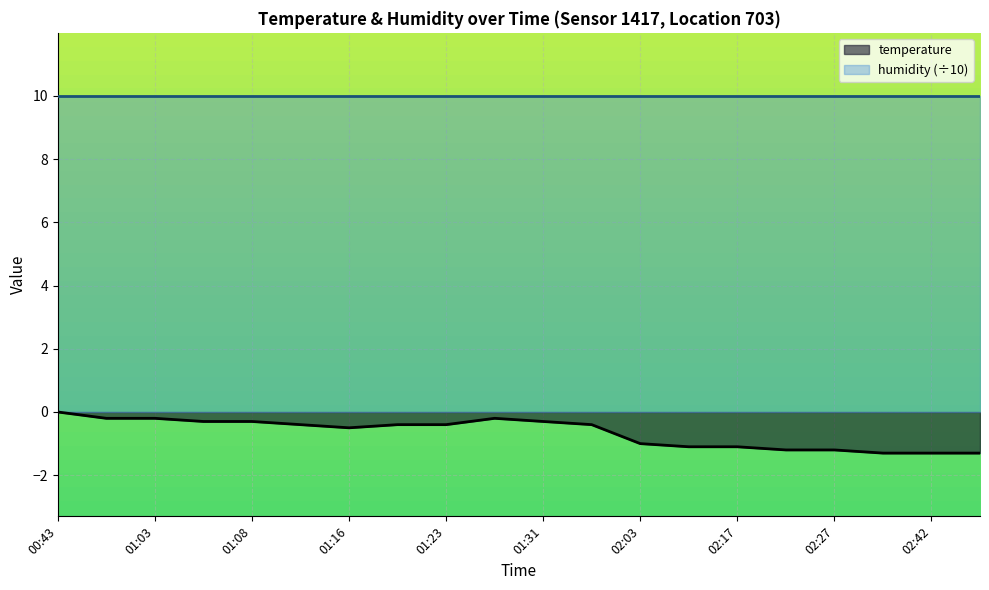

List the labels in order of value, smallest first.

02:37, 02:42, 02:49, 02:25, 02:27, 02:10, 02:17, 02:03, 01:16, 01:13, 01:18, 01:23, 01:33, 01:06, 01:08, 01:31, 01:00, 01:03, 01:26, 00:43